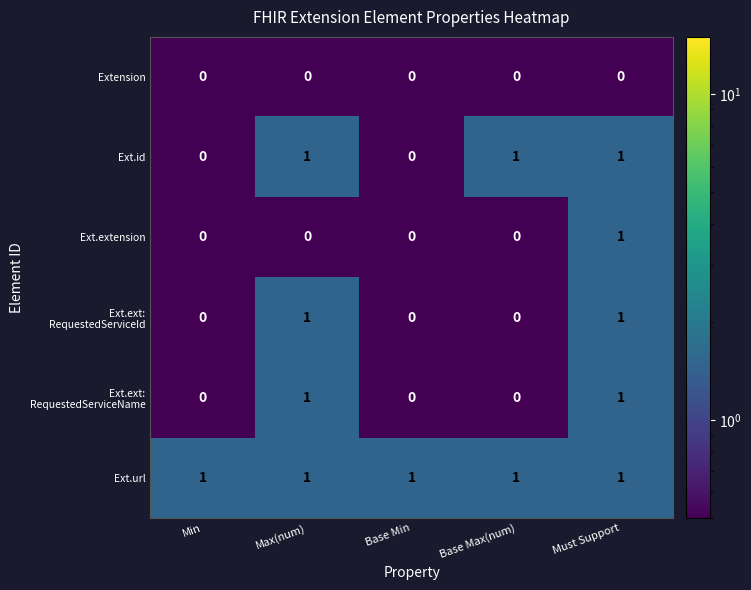

True or false: Ext.id has a value of 1 at Base Min.

False